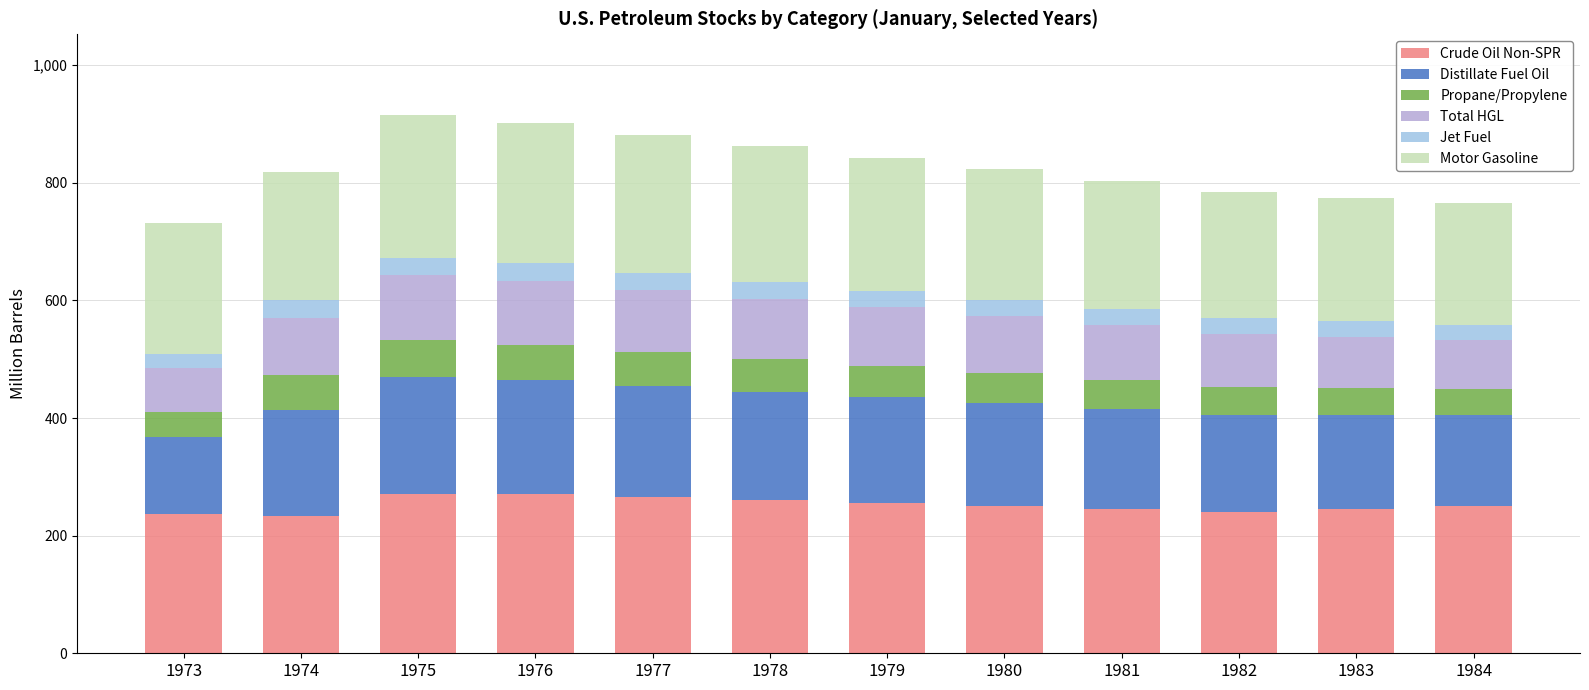

Between 1980 and 1973, which is larger?

1980